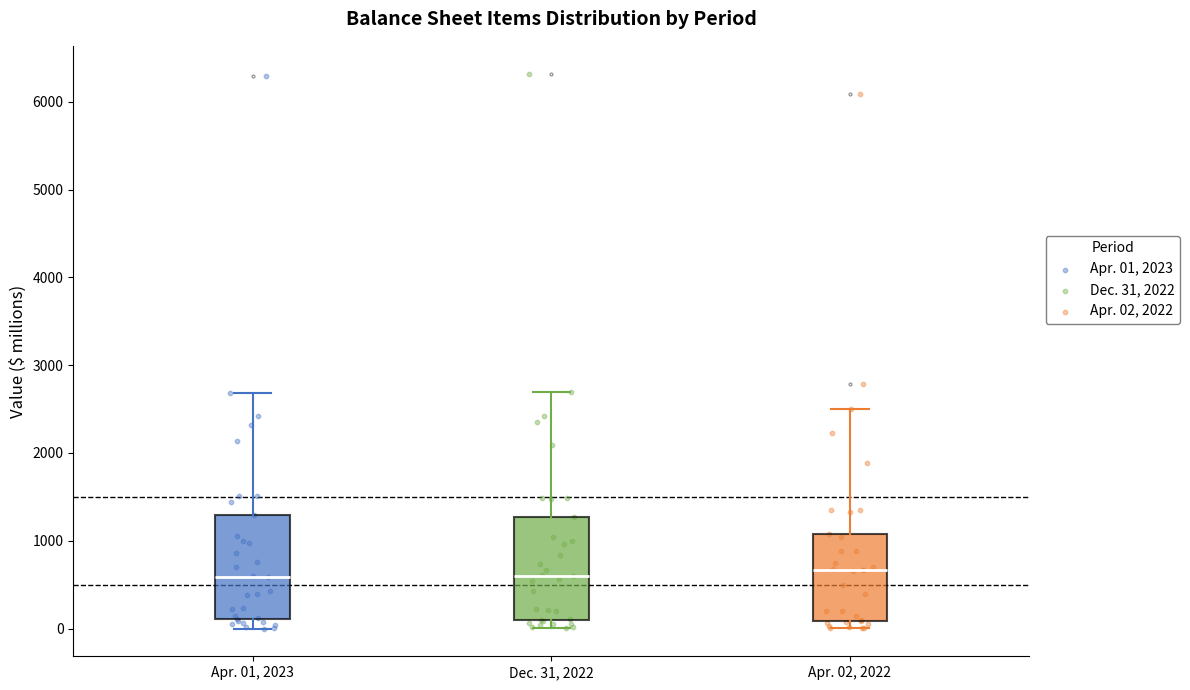

Reading left to right, read every box against the y-axis: the position of its median line, the range the box covers, and the ends of its whiskers. The values are not printed on the chart, so give them approximately, as read against the axis.

Apr. 01, 2023: median 600, box 100 to 1300, whiskers 0 to 2700
Dec. 31, 2022: median 600, box 100 to 1300, whiskers 0 to 2700
Apr. 02, 2022: median 700, box 100 to 1100, whiskers 0 to 2500